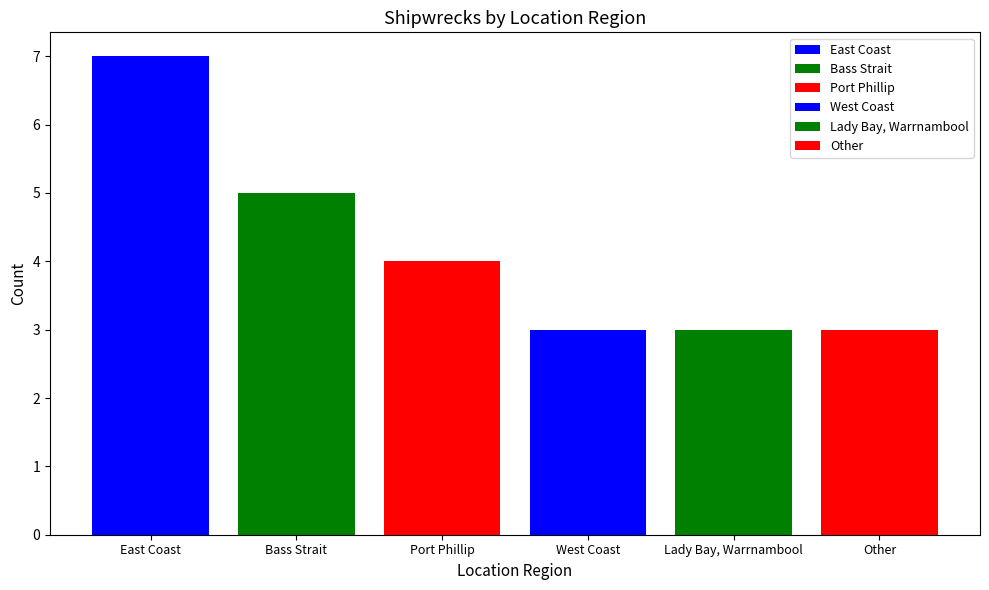

Reading left to right, list all the values displayed in this chart.

7	5	4	3	3	3